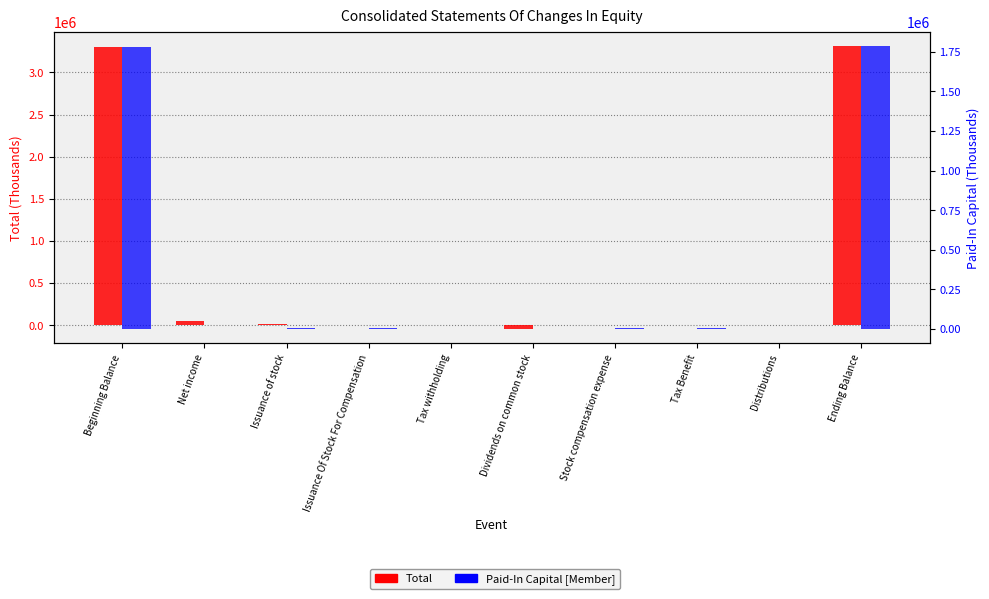

Which series has the largest total across all categories?

Total